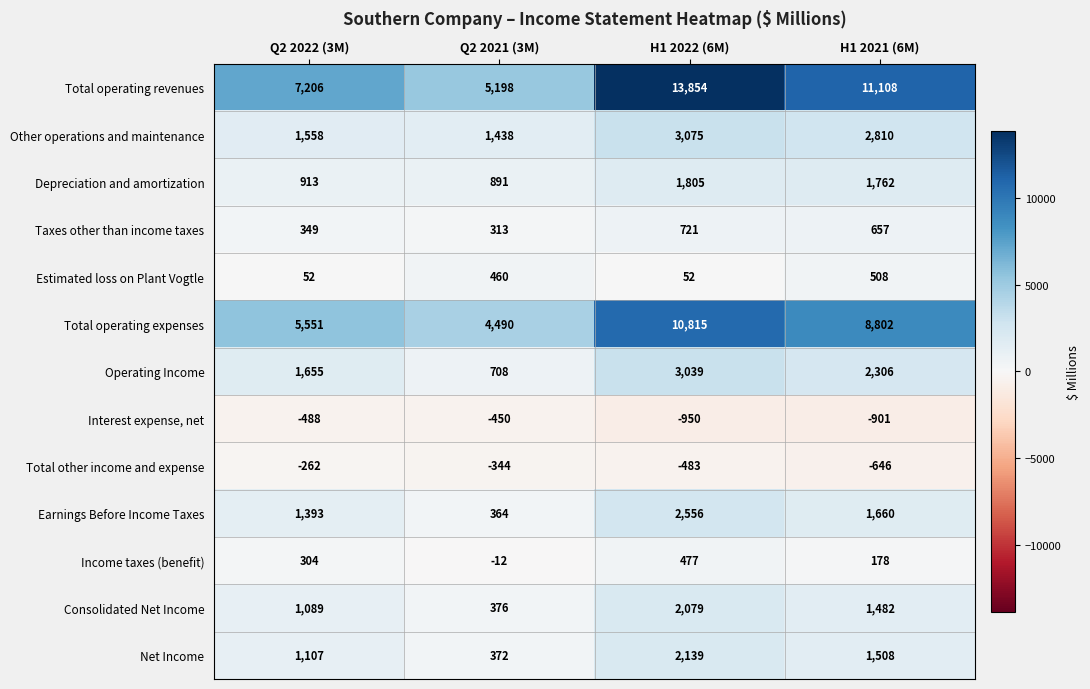

The value of Depreciation and amortization at Q2 2021 (3M) is 1230. True or false?

False